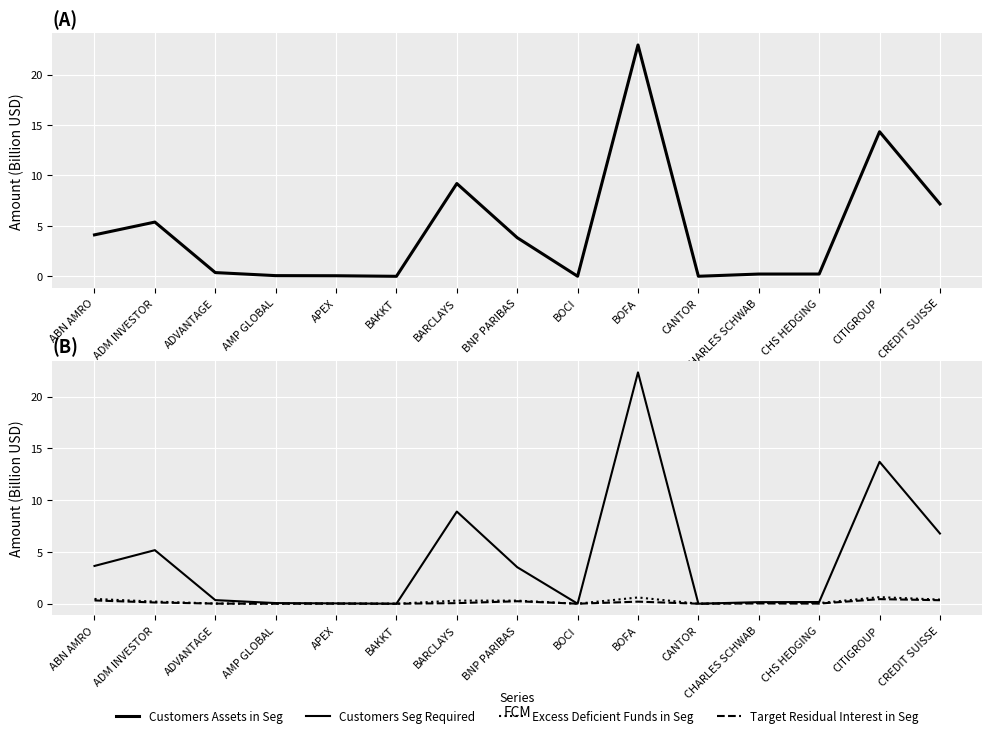

True or false: Customers Assets in Seg has more than 2 points higher than both neighbors.

True